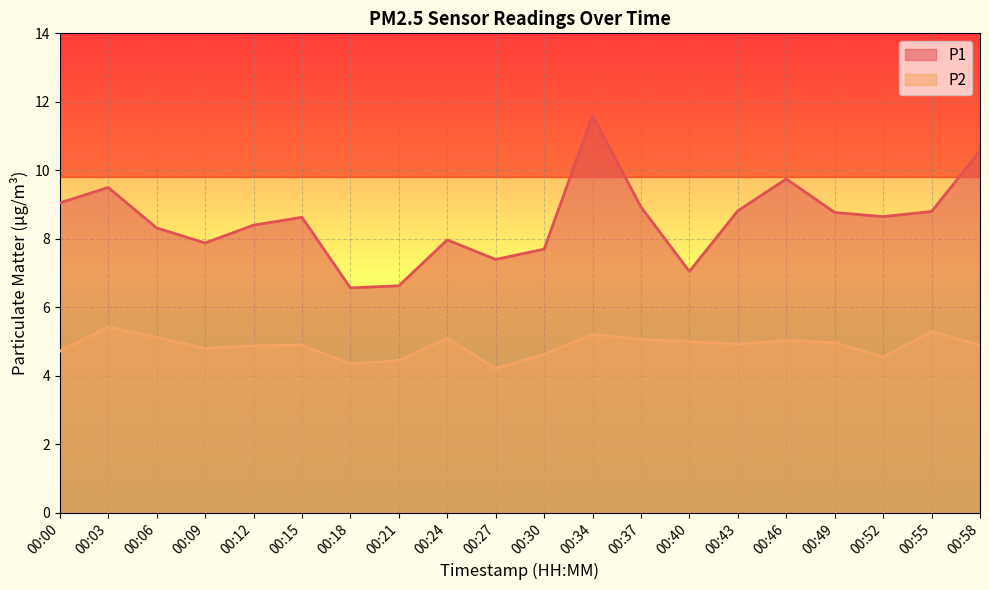

What is the difference between the P2 values at 00:52 and 00:00?

0.2